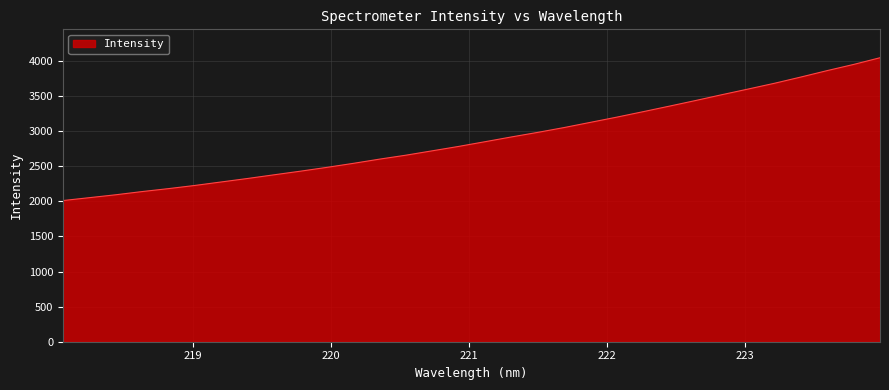

What is the difference between the maximum and minimum values?

2035.8